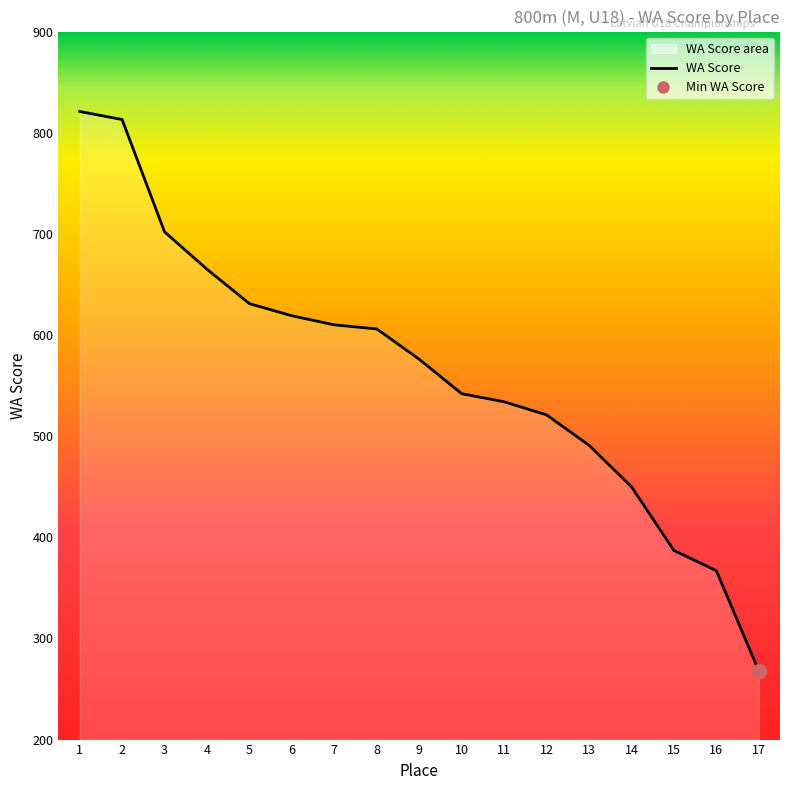

At which label does the data first exceed 576?

1